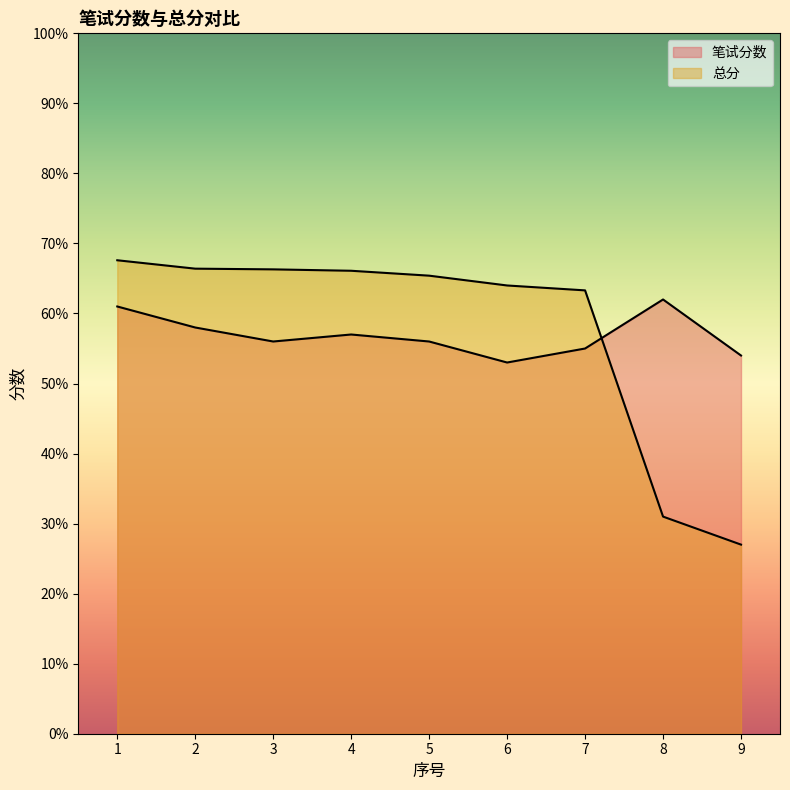

What is the greatest value displayed?

67.6